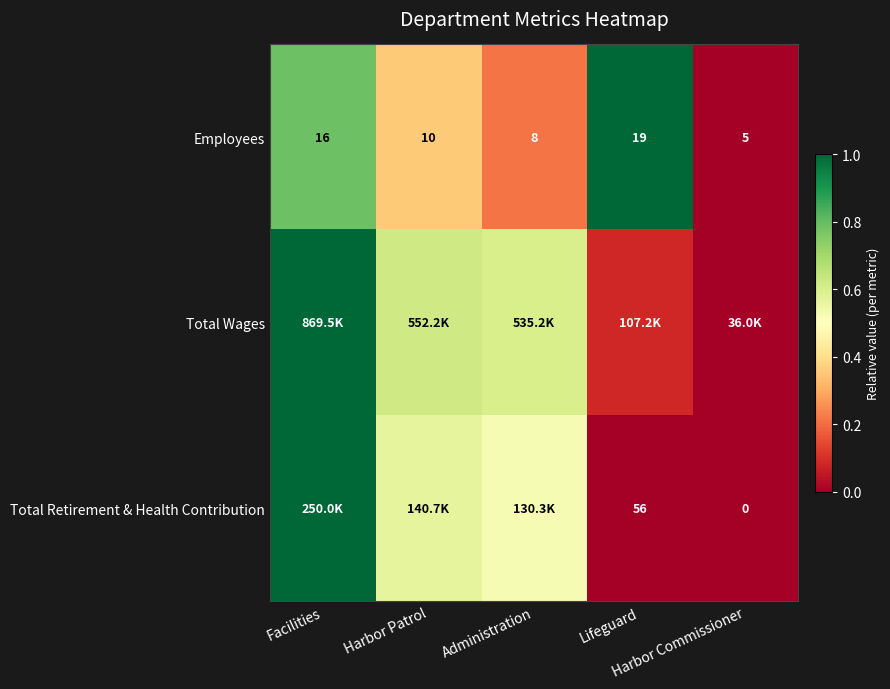

What value does the Employees series have at Administration?

0.2